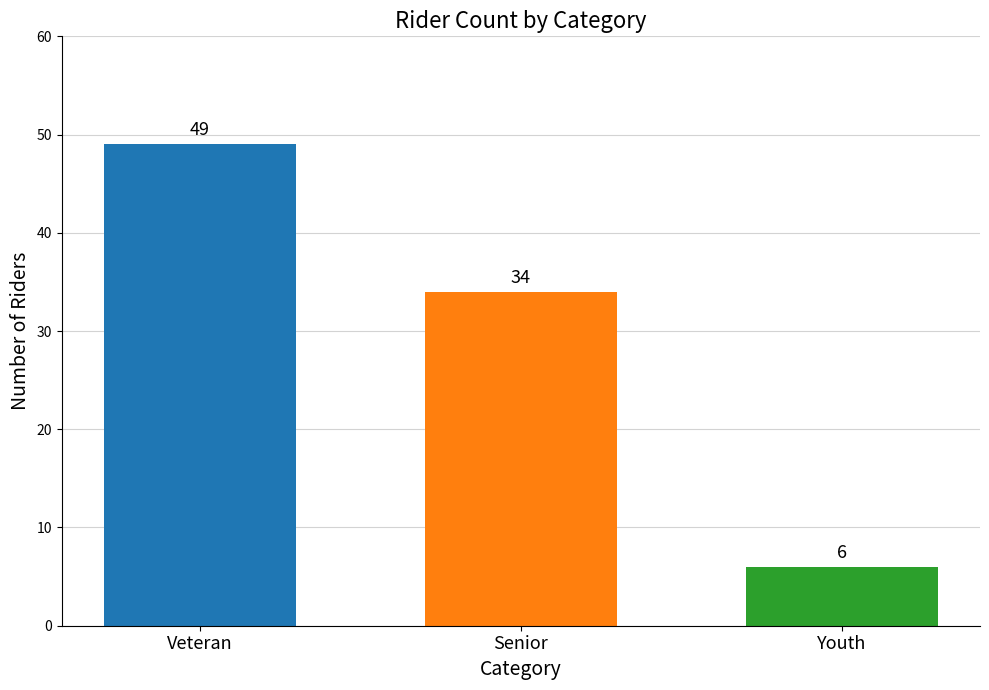

The value at Youth is 11. True or false?

False